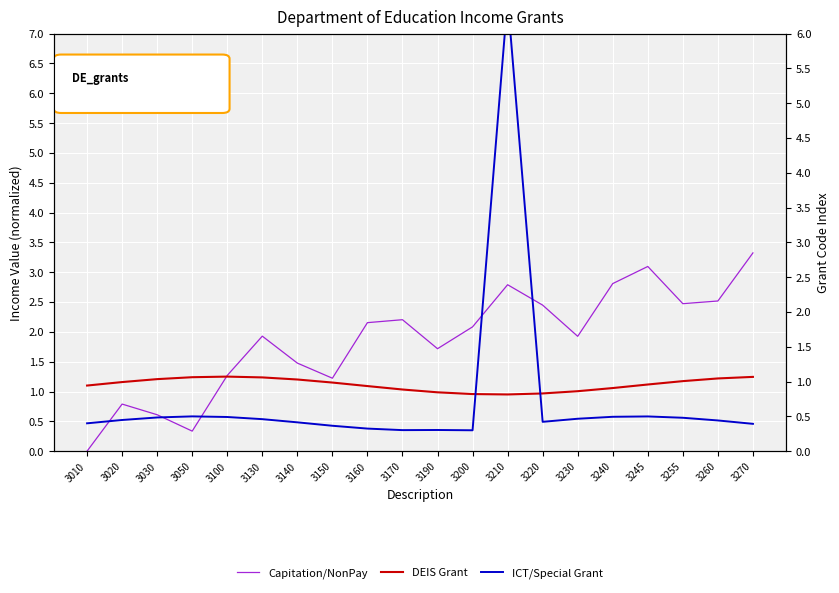

What is the minimum value for ICT/Special Grant?

0.3